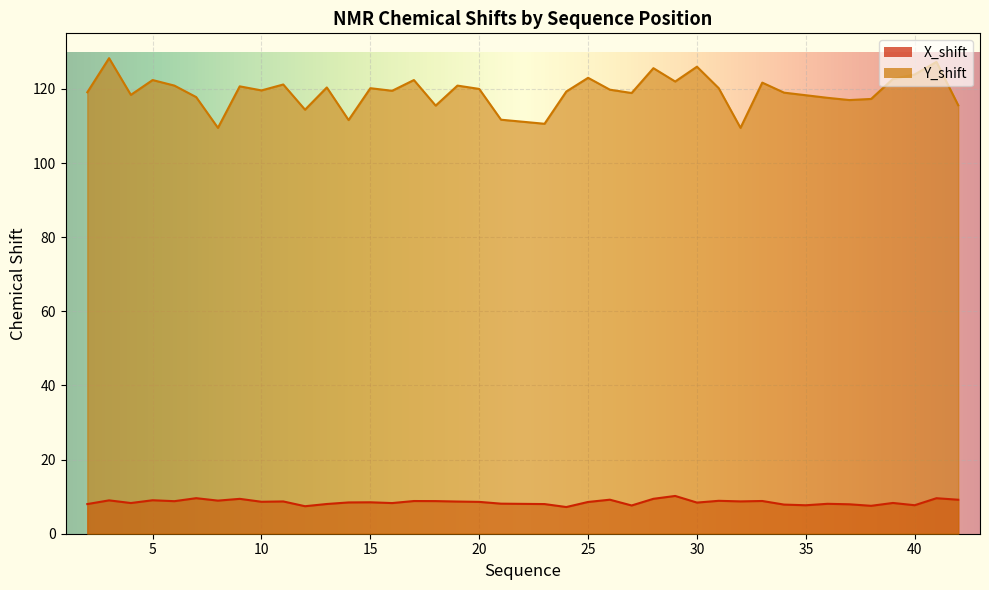

True or false: X_shift and Y_shift cross at least once.

False